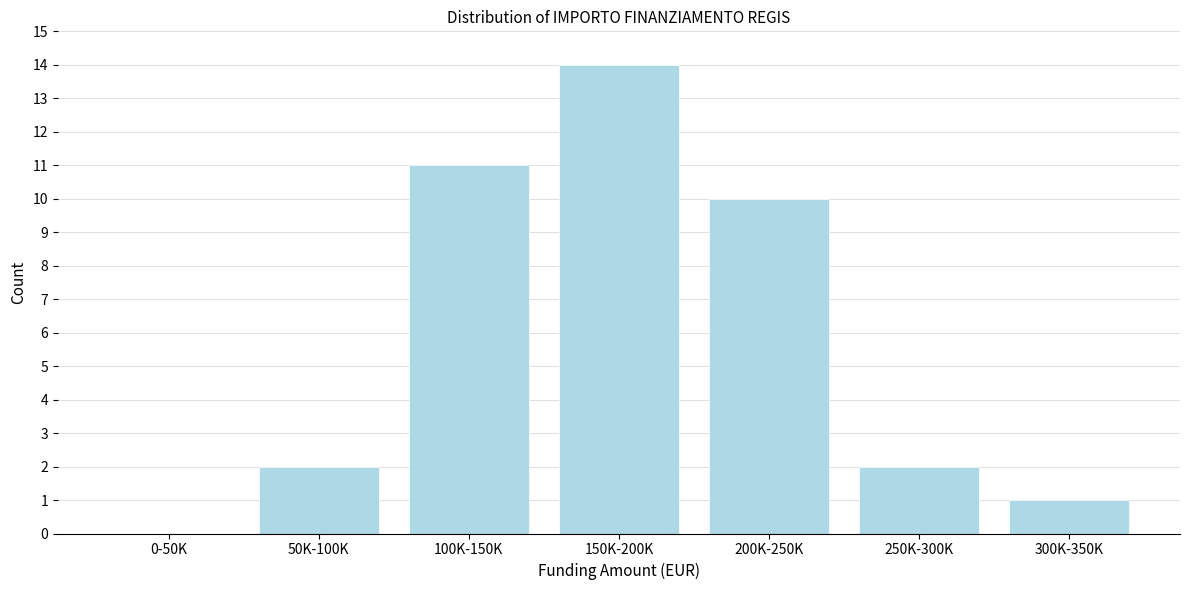

Reading right to left, list all the values displayed in this chart.

300K-350K=1	250K-300K=2	200K-250K=10	150K-200K=14	100K-150K=11	50K-100K=2	0-50K=0